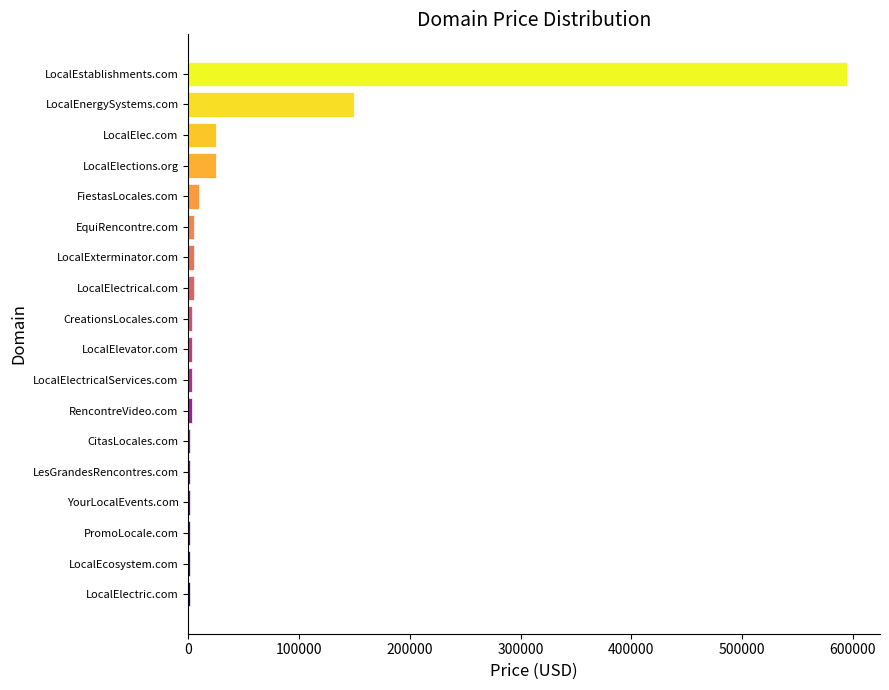

What is the change in value from LocalElections.org to LocalEstablishments.com?

+570000